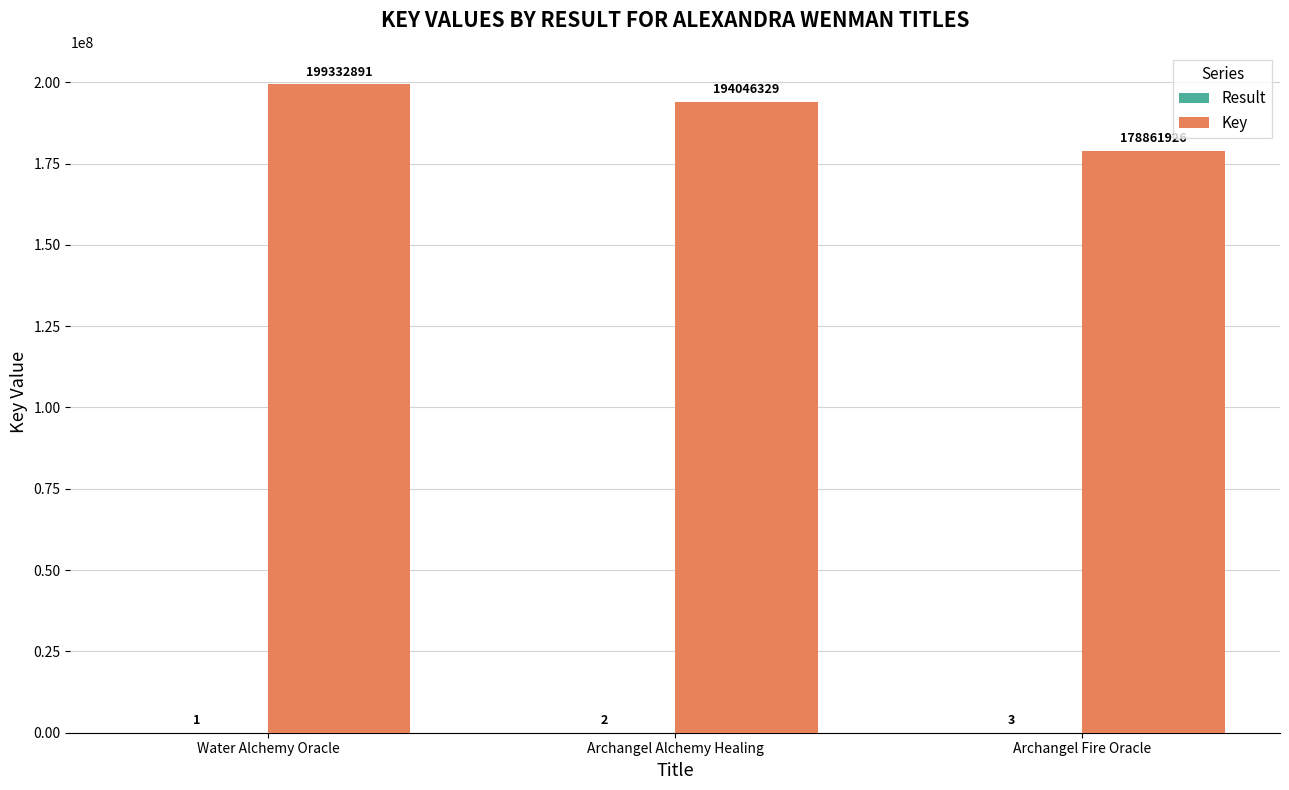

How many series are shown in this chart?

2